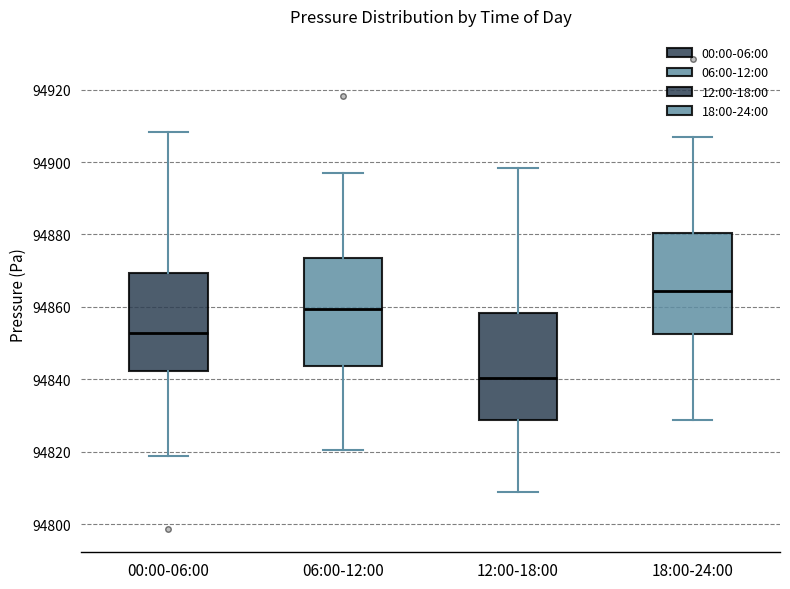

Reading left to right, read every box against the y-axis: the position of its median line, the range the box covers, and the ends of its whiskers. The values are not printed on the chart, so give them approximately, as read against the axis.

00:00-06:00: median 94852, box 94842 to 94870, whiskers 94818 to 94908
06:00-12:00: median 94860, box 94844 to 94874, whiskers 94820 to 94896
12:00-18:00: median 94840, box 94828 to 94858, whiskers 94808 to 94898
18:00-24:00: median 94864, box 94852 to 94880, whiskers 94828 to 94906